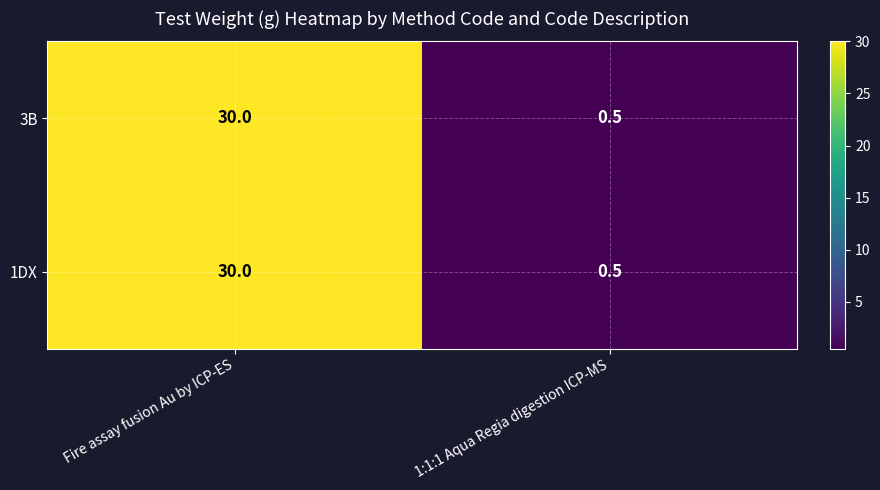

Is it true that 1DX equals 30.0 at Fire assay fusion Au by ICP-ES?

True